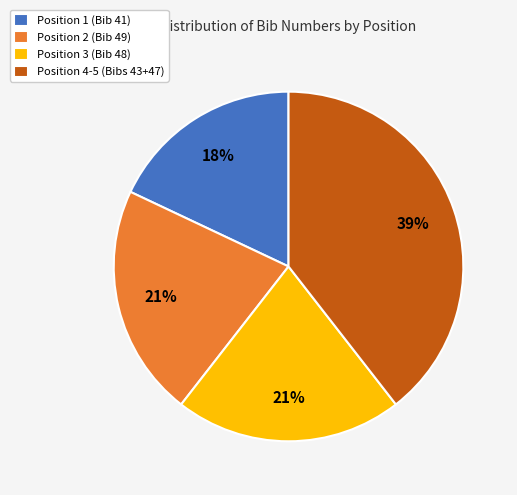

How many slices are in this pie chart?

4